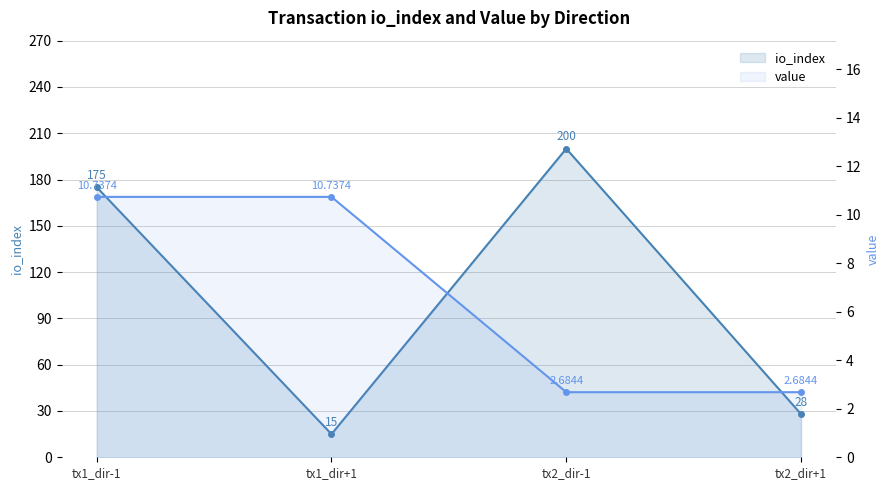

At which label is value closest to 6?

tx2_dir-1